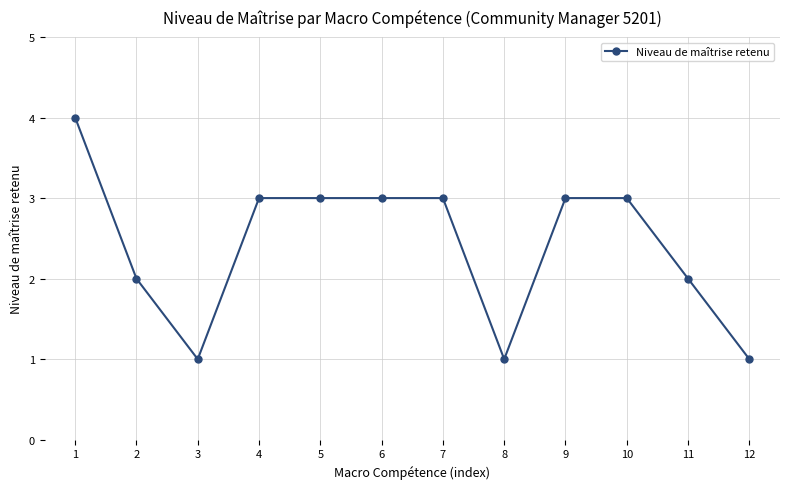

How many lines are shown in the chart?

1